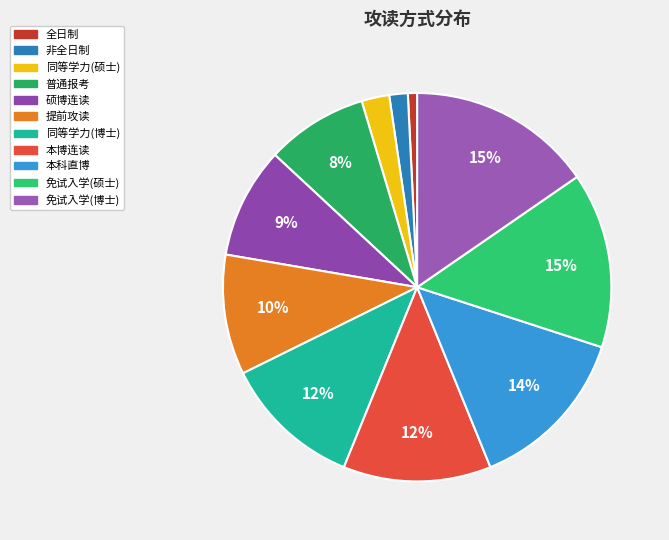

Does 本科直博 account for over 50% of the chart?

No